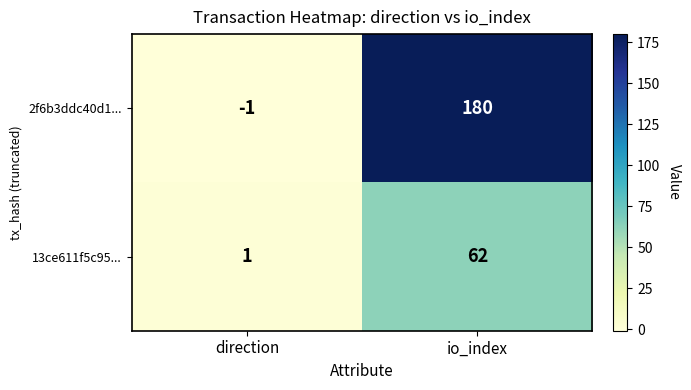

Which category has the highest value in the 2f6b3ddc40d1... series?

io_index